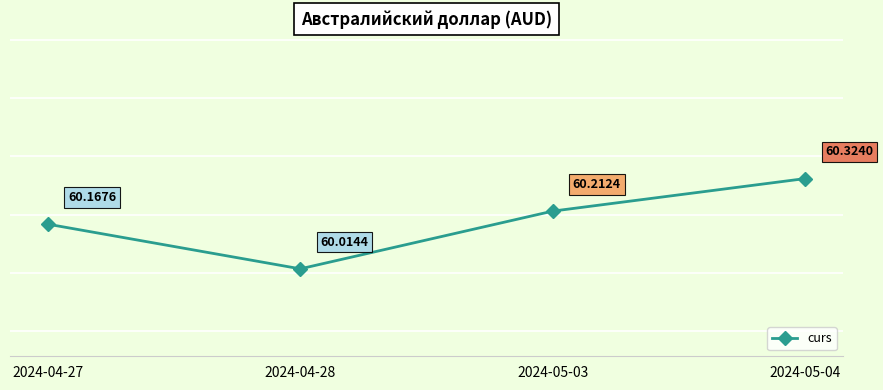

What is the difference between the second highest and minimum values?

0.2